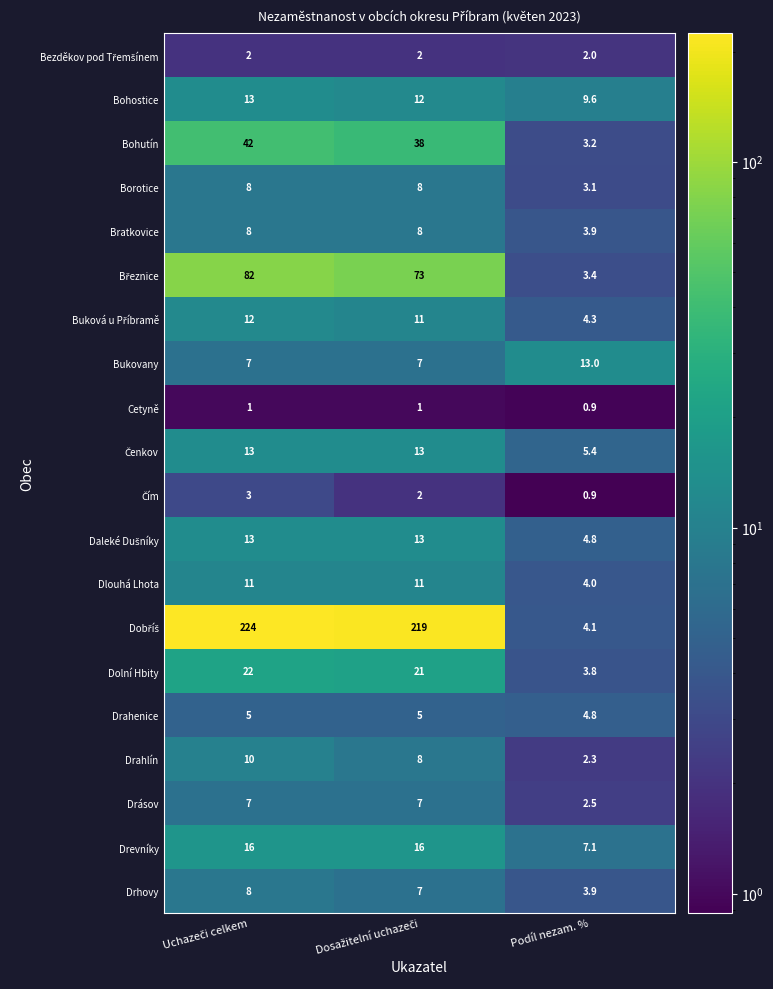

How many Dlouhá Lhota values are between 4 and 11?

3